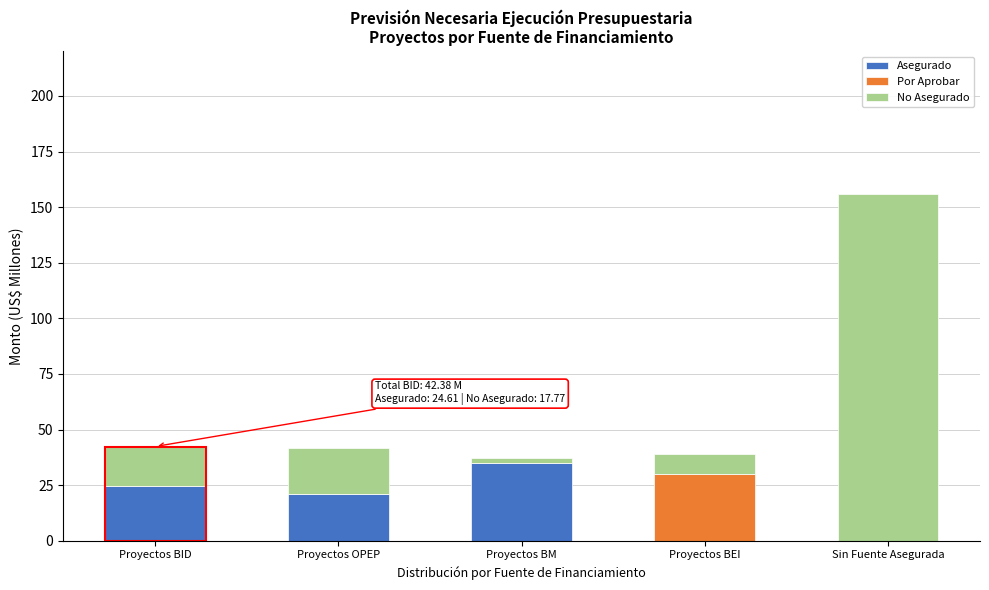

Reading right to left, transcribe the values for Asegurado.

Sin Fuente Asegurada=0.0	Proyectos BEI=0.0	Proyectos BM=34.8	Proyectos OPEP=21.2	Proyectos BID=24.6